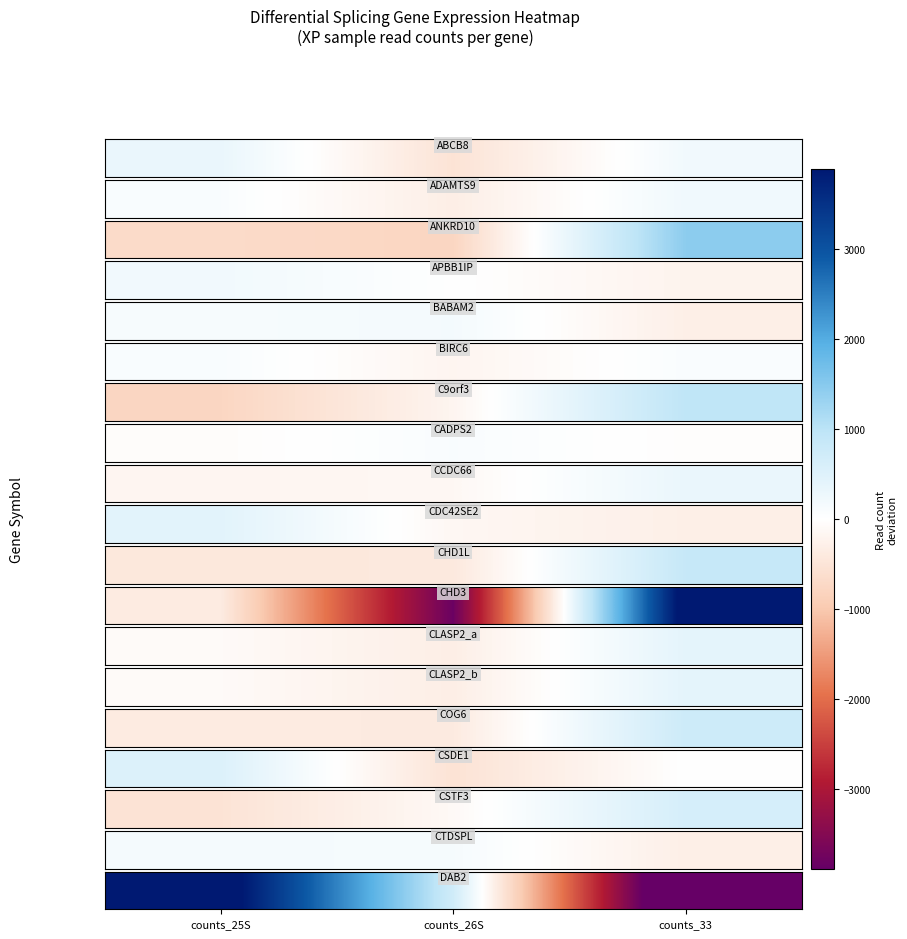

Approximately how many times larger is the value at counts_26S compared to counts_25S?

0.2